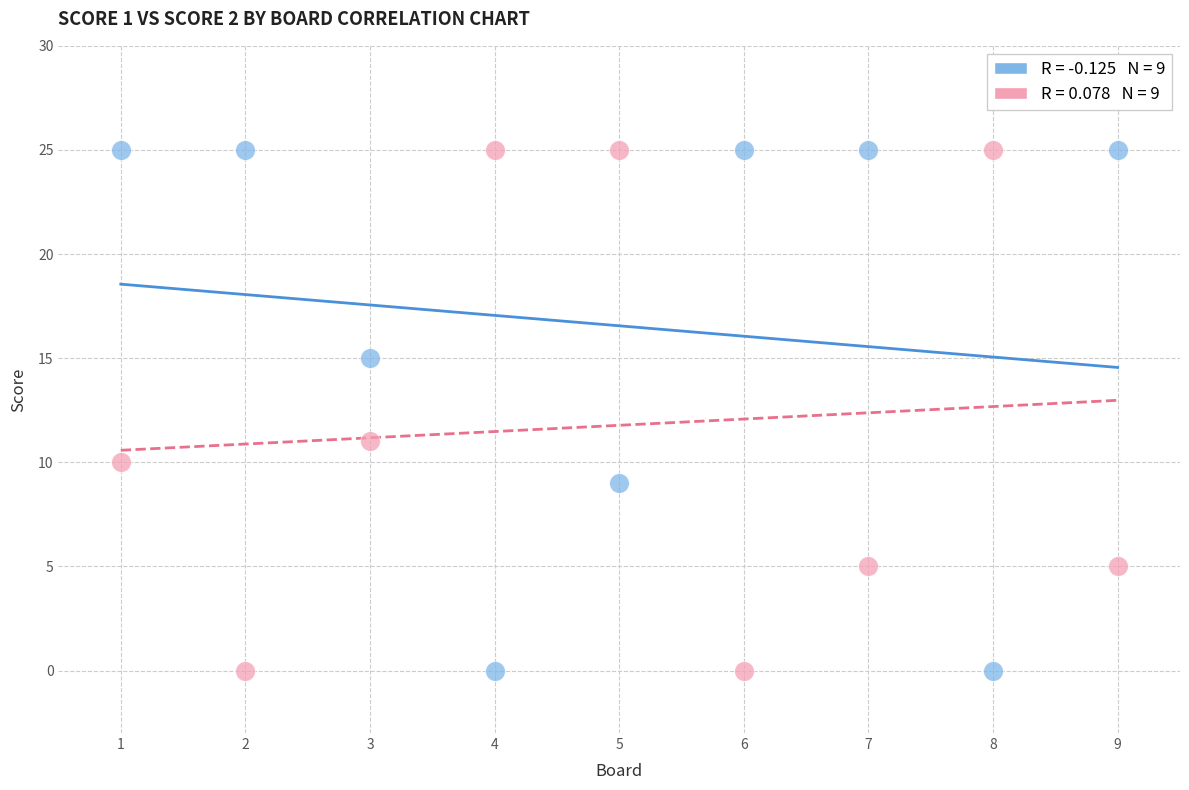

Across all series, what Y value is closest to 12?

11